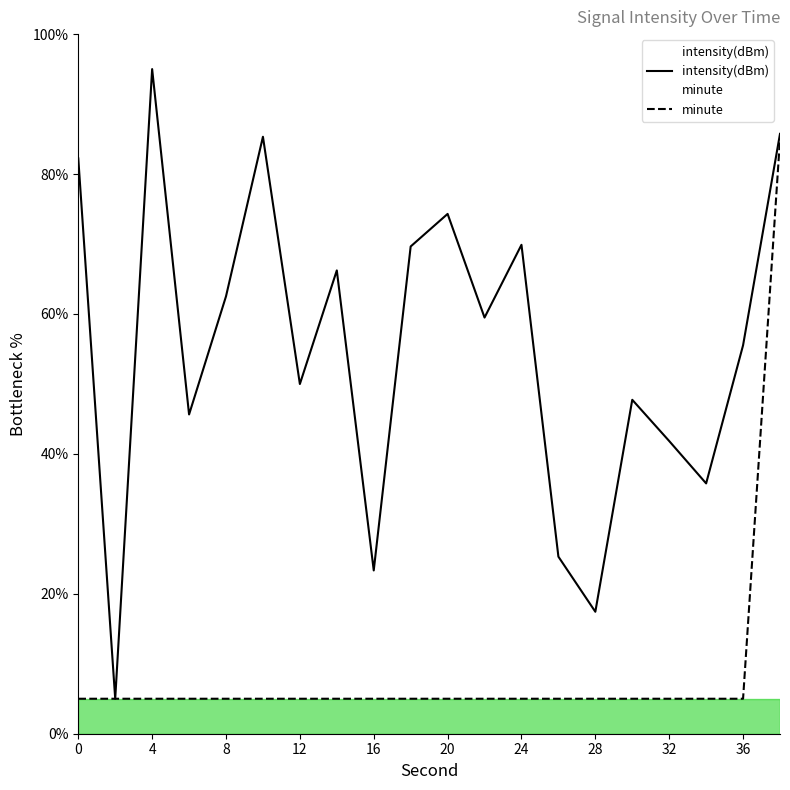

What is the difference between the maximum and minimum values in the minute series?

80.0